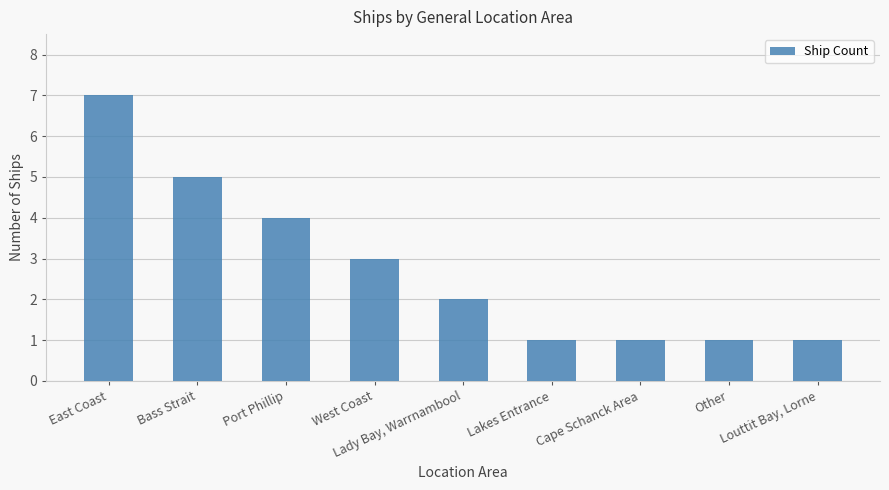

Reading left to right, extract all data points from this chart.

East Coast=7	Bass Strait=5	Port Phillip=4	West Coast=3	Lady Bay, Warrnambool=2	Lakes Entrance=1	Cape Schanck Area=1	Other=1	Louttit Bay, Lorne=1